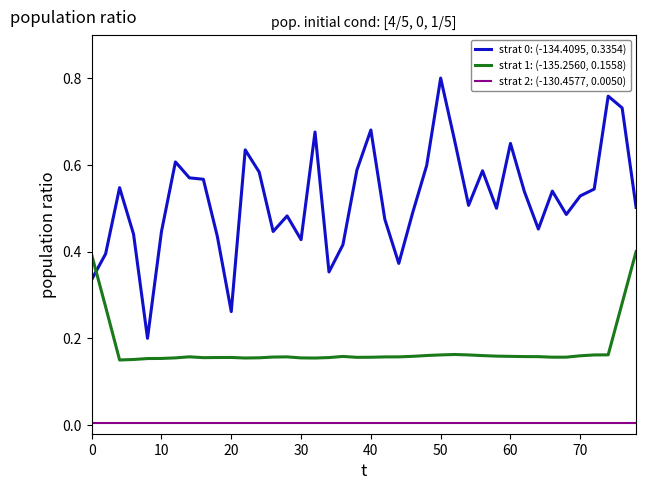

True or false: strat 2: (-130.4577, 0.0050) and strat 1: (-135.2560, 0.1558) cross at least once.

False